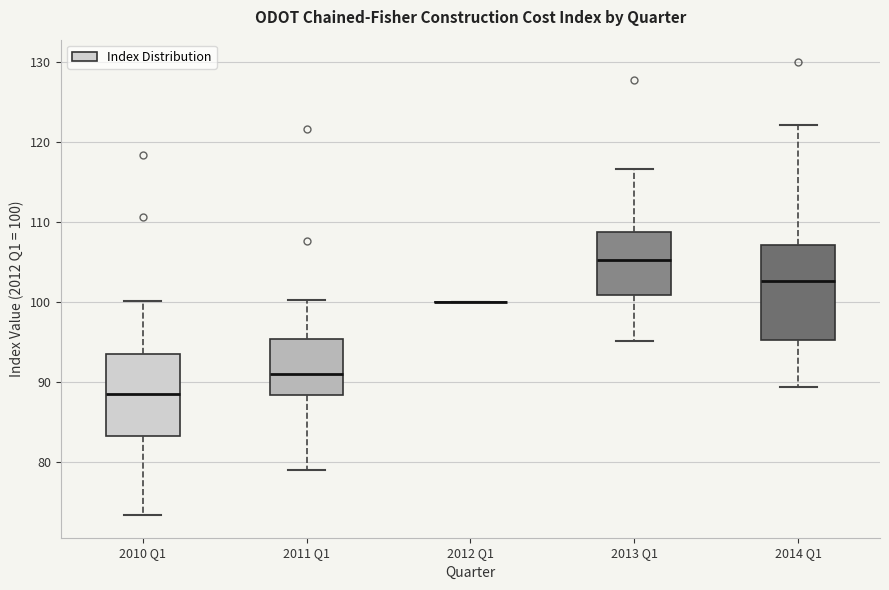

Reading left to right, transcribe this box plot: for each box, give where its median line is, the range the box spans, and where its two whiskers end, as read against the y-axis. The values are not printed on the chart, so give them approximately, as read against the axis.

2010 Q1: median 89, box 83 to 94, whiskers 73 to 100
2011 Q1: median 91, box 88 to 95, whiskers 79 to 100
2012 Q1: box collapsed to a line at 100, whiskers 100 to 100
2013 Q1: median 105, box 101 to 109, whiskers 95 to 117
2014 Q1: median 103, box 95 to 107, whiskers 89 to 122